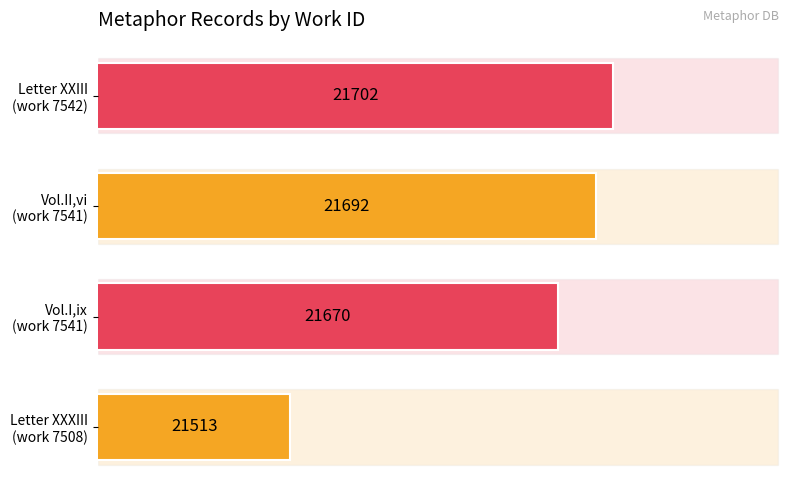

Does the chart contain stacked bars?

No